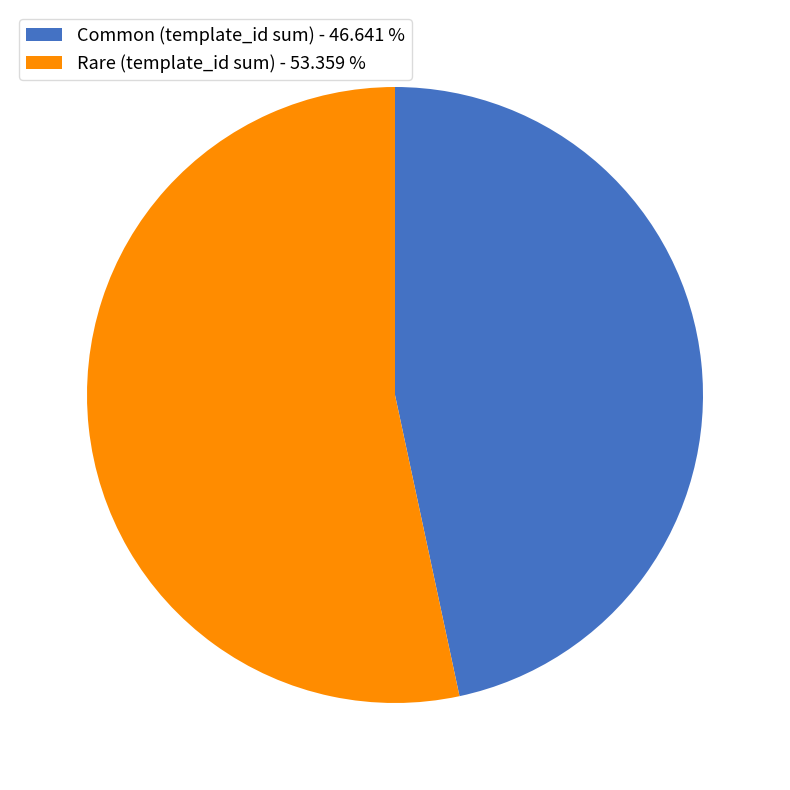

Which slice is the smallest?

Common (template_id sum) - 46.641 %